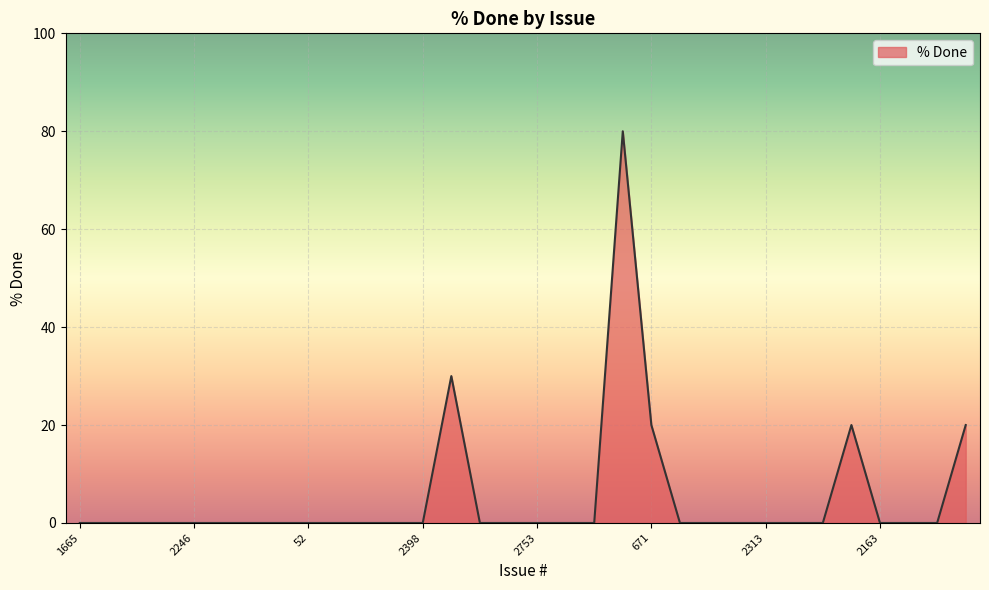

What is the maximum value shown in the chart?

80